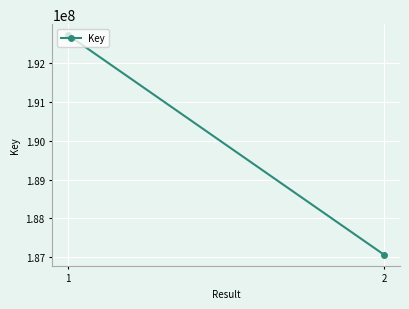

How many values are between 187065546 and 192708213?

2